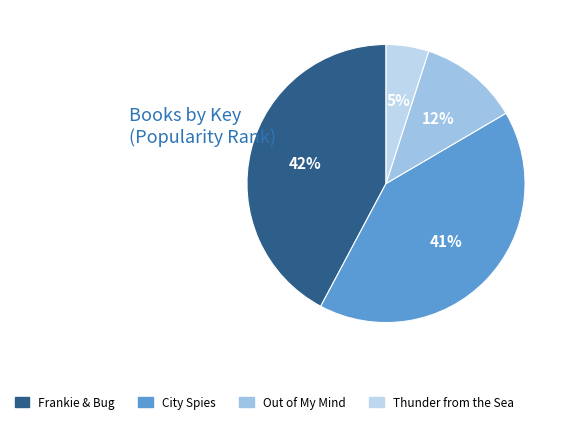

What percentage do Thunder from the Sea and Frankie & Bug together represent?

47.2%